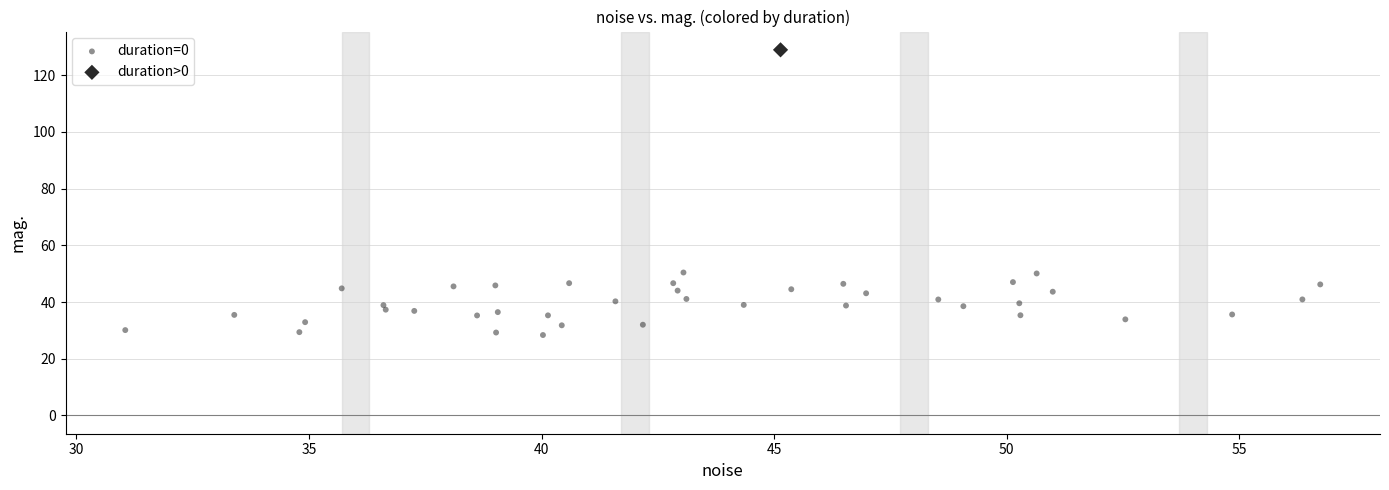

What are all the series names shown in the legend?

duration=0, duration>0